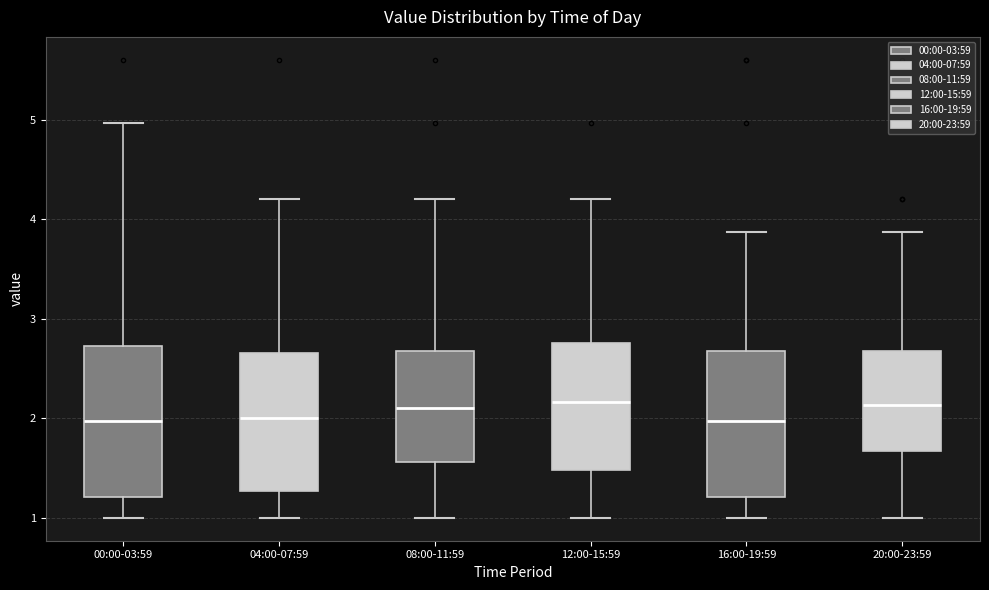

Reading left to right, transcribe this box plot: for each box, give where its median line is, the range the box spans, and where its two whiskers end, as read against the y-axis. The values are not printed on the chart, so give them approximately, as read against the axis.

00:00-03:59: median 2.0, box 1.2 to 2.7, whiskers 1.0 to 5.0
04:00-07:59: median 2.0, box 1.3 to 2.7, whiskers 1.0 to 4.2
08:00-11:59: median 2.1, box 1.6 to 2.7, whiskers 1.0 to 4.2
12:00-15:59: median 2.2, box 1.5 to 2.8, whiskers 1.0 to 4.2
16:00-19:59: median 2.0, box 1.2 to 2.7, whiskers 1.0 to 3.9
20:00-23:59: median 2.1, box 1.7 to 2.7, whiskers 1.0 to 3.9